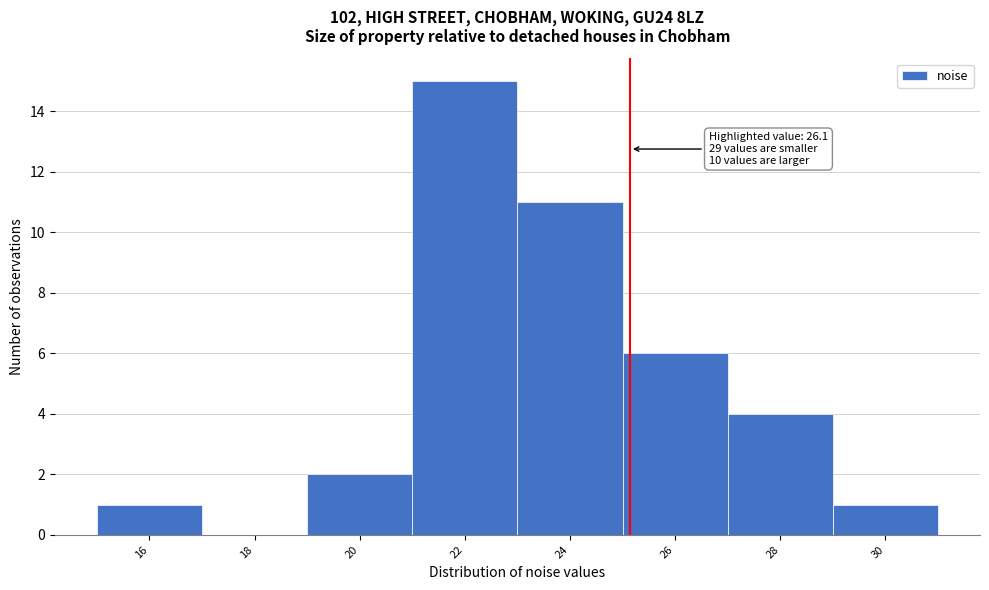

Reading left to right, what are all the values shown in this chart?

16=1	18=0	20=2	22=15	24=11	26=6	28=4	30=1